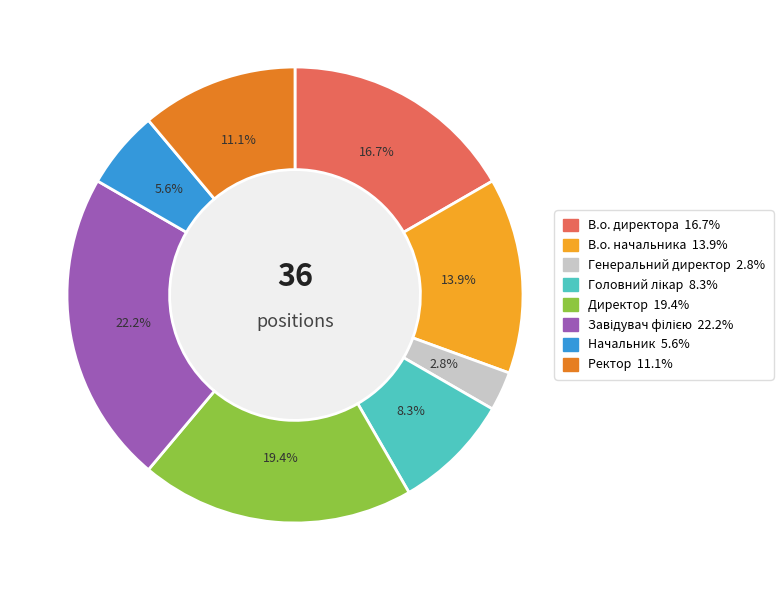

What is the smallest slice in the pie chart?

Генеральний директор